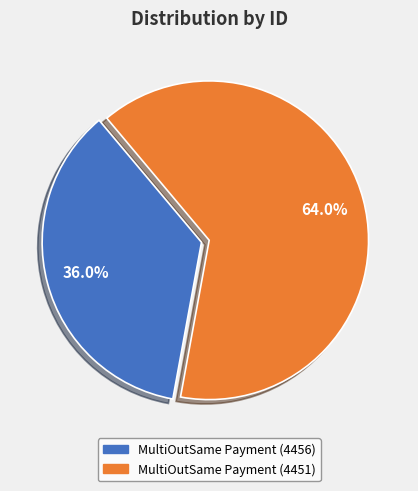

Approximately how many times larger is the value at MultiOutSame Payment (4456) compared to MultiOutSame Payment (4451)?

0.6